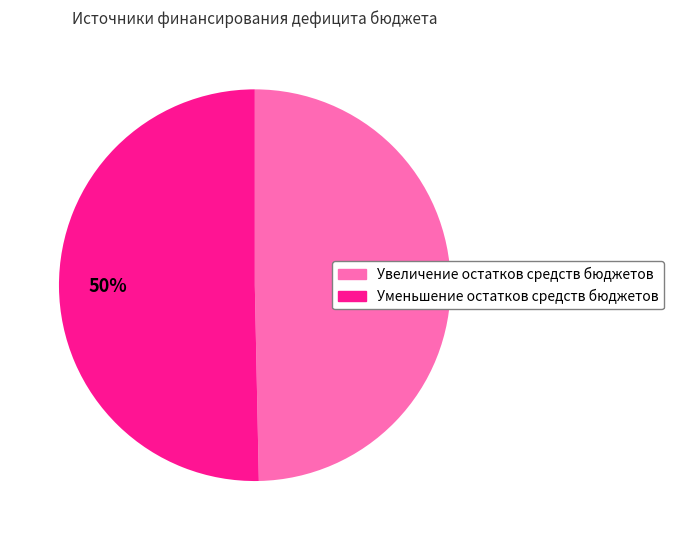

Is the sum of Увеличение остатков средств бюджетов and Уменьшение остатков средств бюджетов greater than half?

Yes